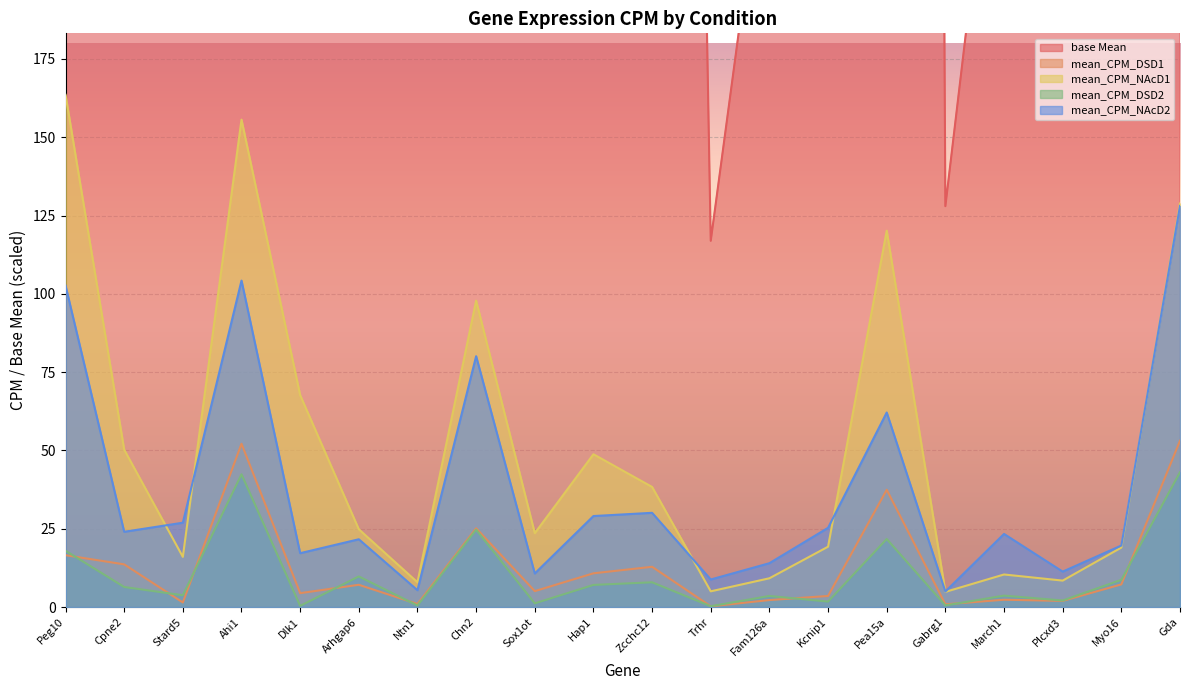

What is the sum of all mean_CPM_NAcD2 values?

749.6